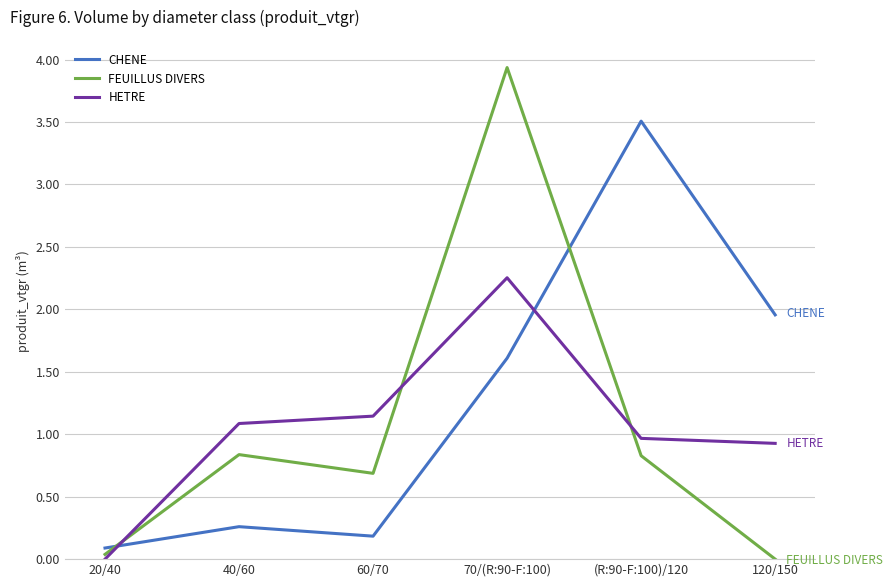

What is the average value of the CHENE series?

1.3